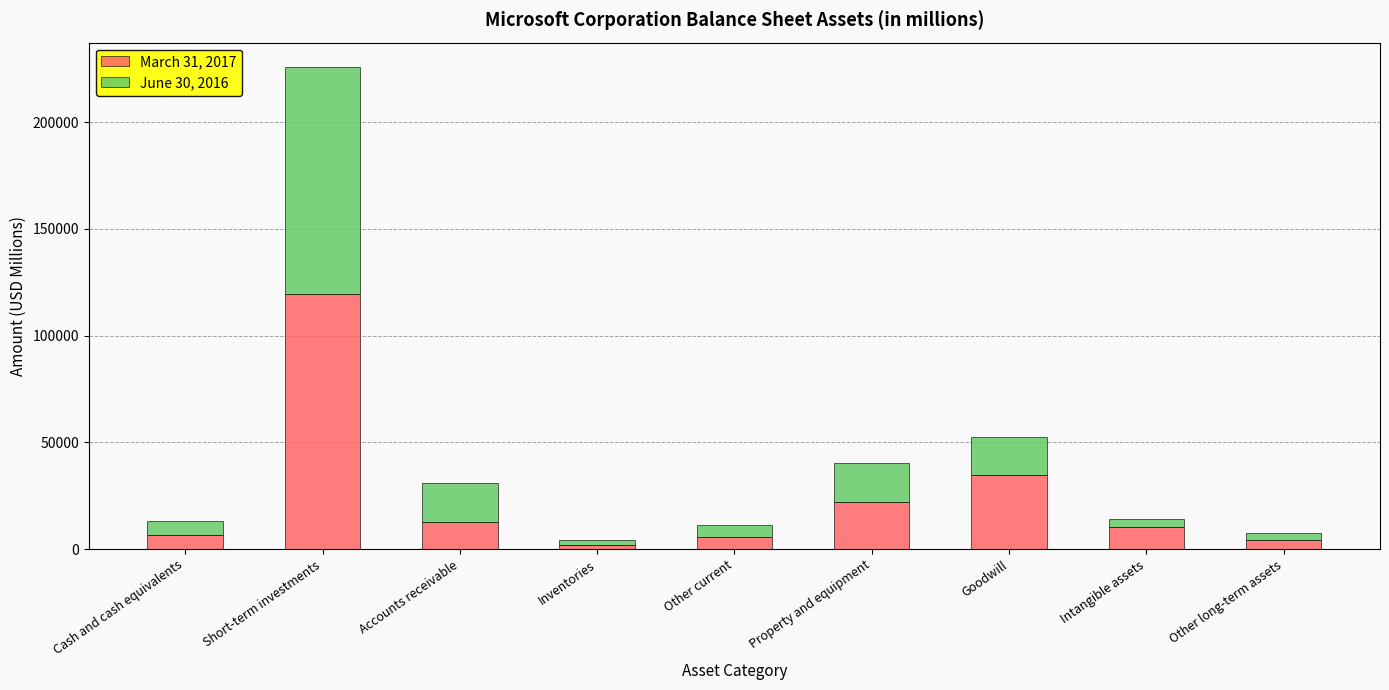

What is the total value across all series at Property and equipment?

40318